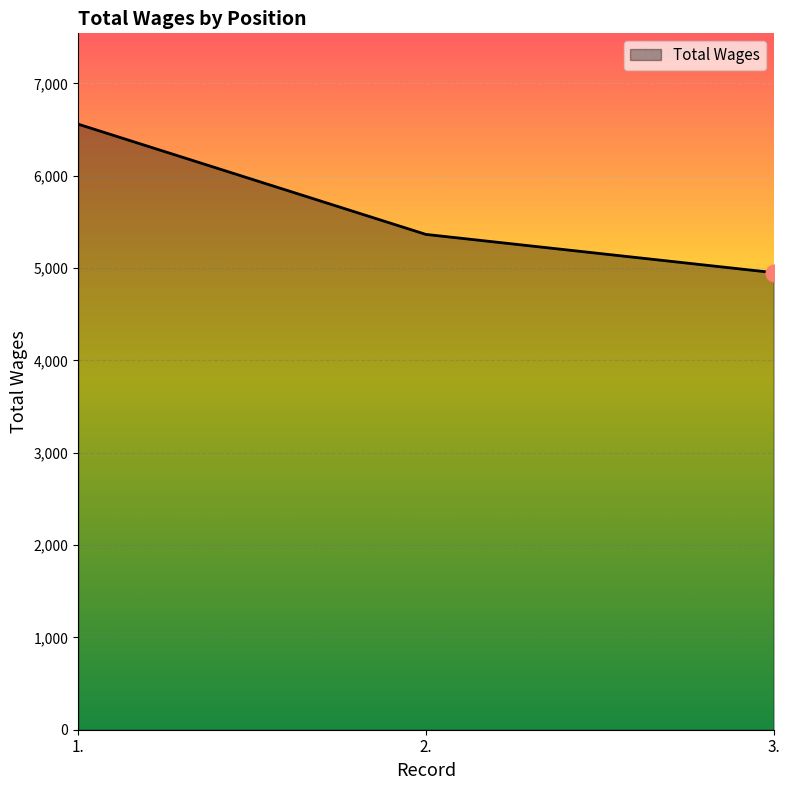

What is the maximum value shown in the chart?

6559